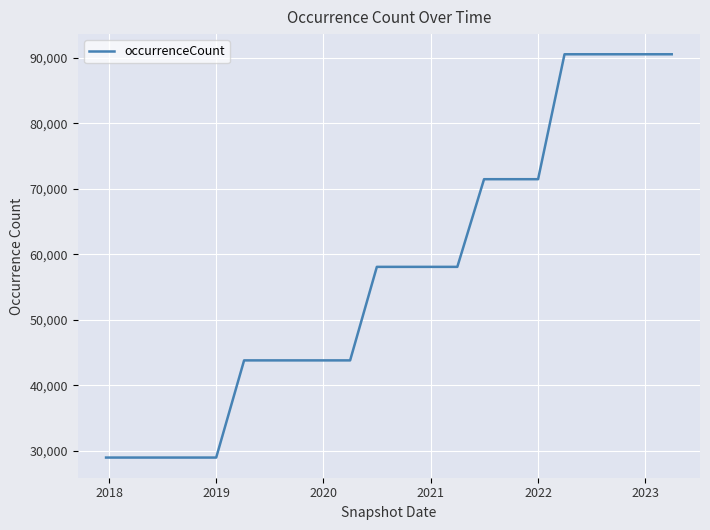

What is the difference between the maximum and minimum values?

61554